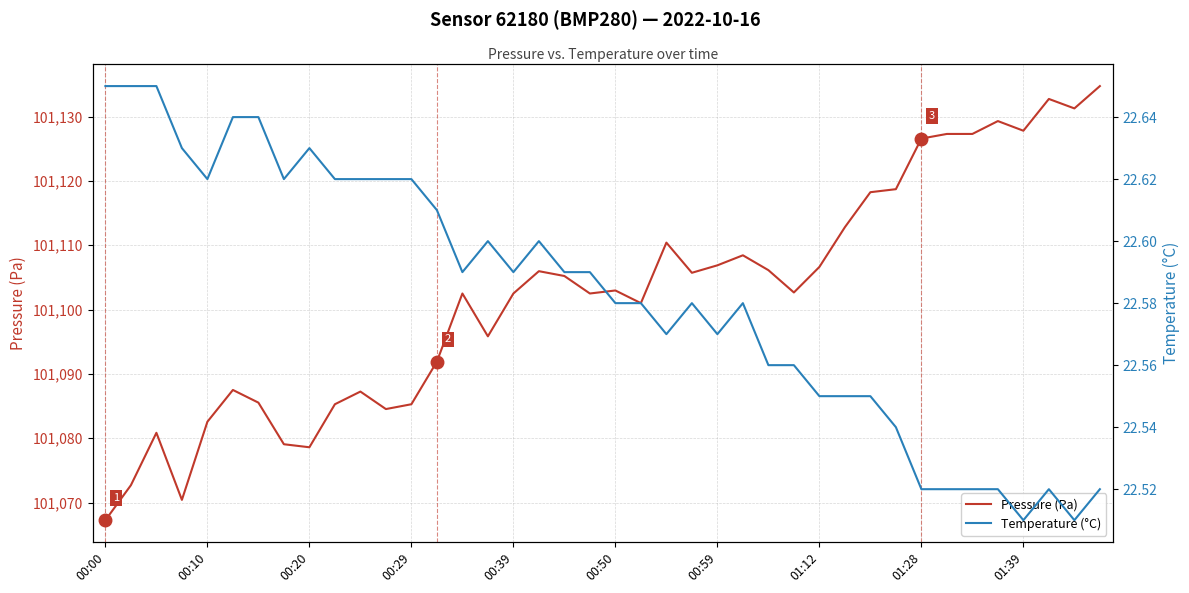

Reading left to right, what are all the values shown in this chart?

Pressure (Pa): 101067.2	101072.7	101080.8	101070.4	101082.6	101087.5	101085.5	101079.1	101078.6	101085.3	101087.2	101084.5	101085.3	101091.9	101102.5	101095.8	101102.5	101106.0	101105.2	101102.5	101103.0	101101.0	101110.4	101105.7	101106.9	101108.4	101106.1	101102.7	101106.6	101112.8	101118.2	101118.7	101126.6	101127.3	101127.3	101129.3	101127.8	101132.8	101131.3	101134.8
Temperature (°C): 22.6	22.6	22.6	22.6	22.6	22.6	22.6	22.6	22.6	22.6	22.6	22.6	22.6	22.6	22.6	22.6	22.6	22.6	22.6	22.6	22.6	22.6	22.6	22.6	22.6	22.6	22.6	22.6	22.6	22.6	22.6	22.5	22.5	22.5	22.5	22.5	22.5	22.5	22.5	22.5